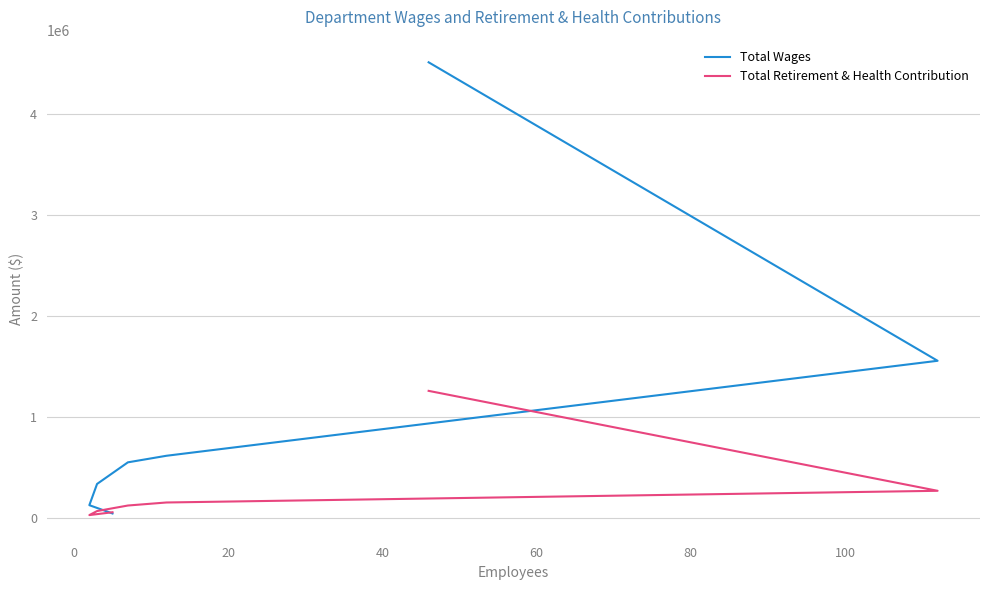

Is it true that Total Wages equals 66582 at 80?

False